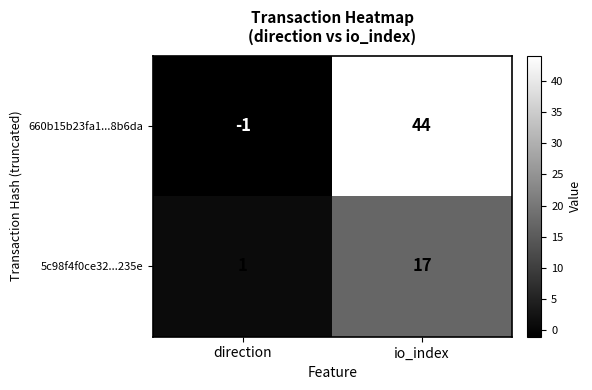

Rank the series at direction from highest to lowest value.

5c98f4f0ce32...235e, 660b15b23fa1...8b6da